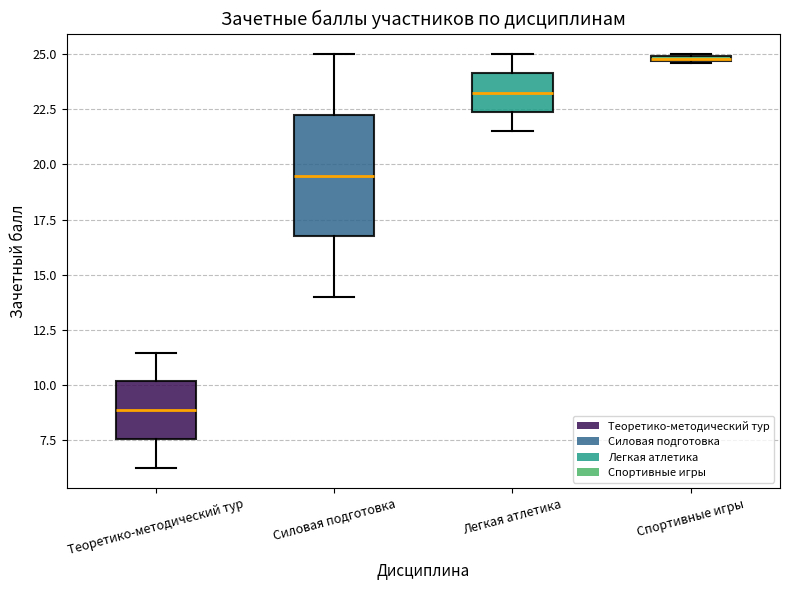

Which box's median line is the lowest?

Теоретико-методический тур